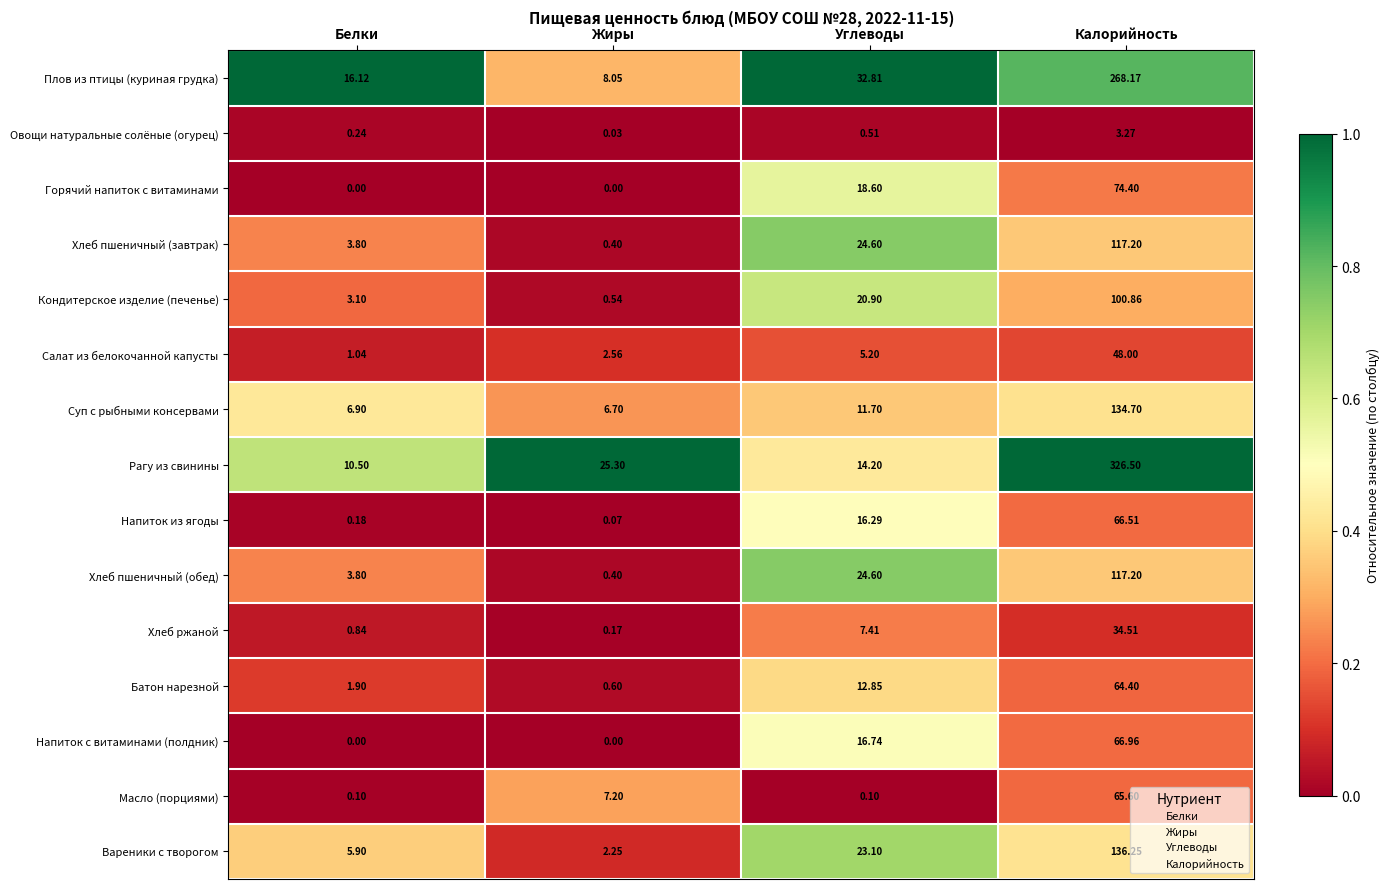

Which series has the largest range (max minus min)?

Рагу из свинины